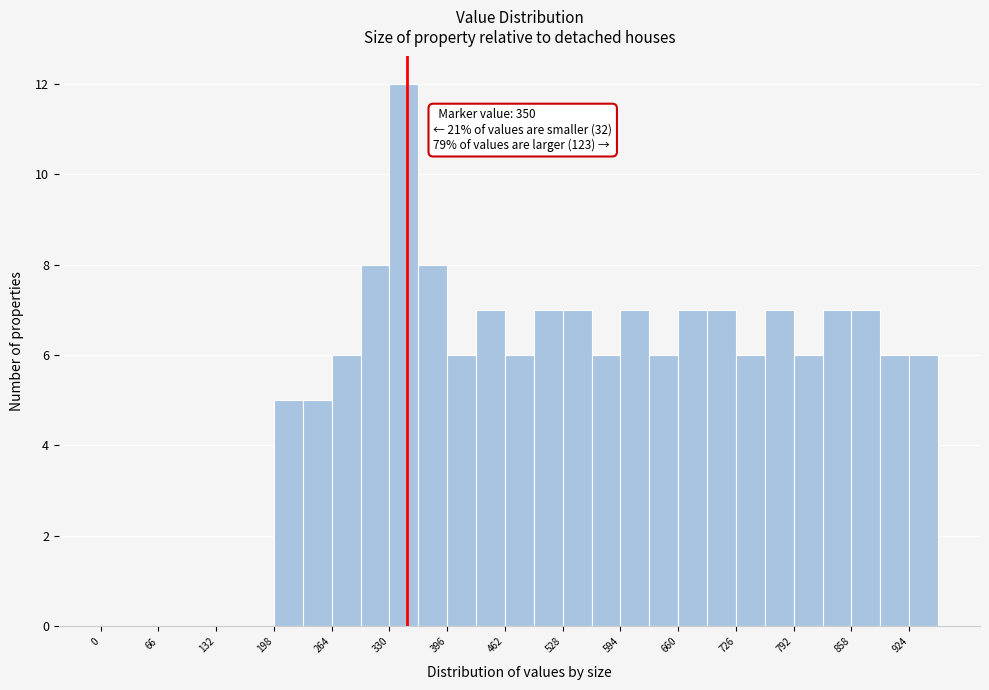

Around what value on the x-axis is the tallest bar? Give the approximate position of its centre, as read against the axis.

350